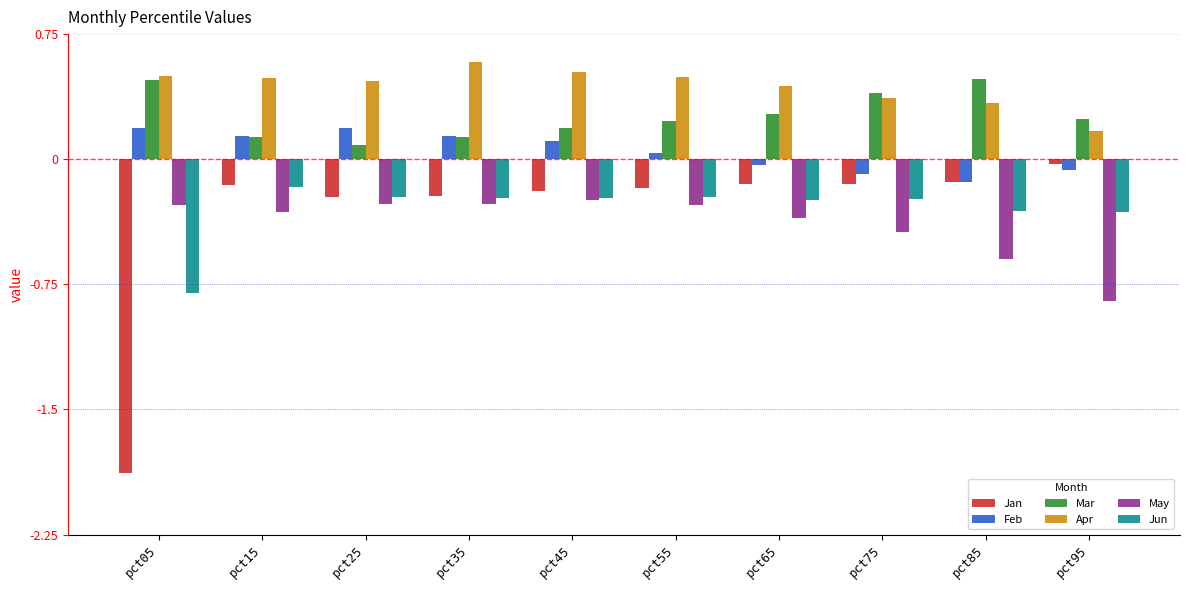

What are all the series names shown in the legend?

Jan, Feb, Mar, Apr, May, Jun